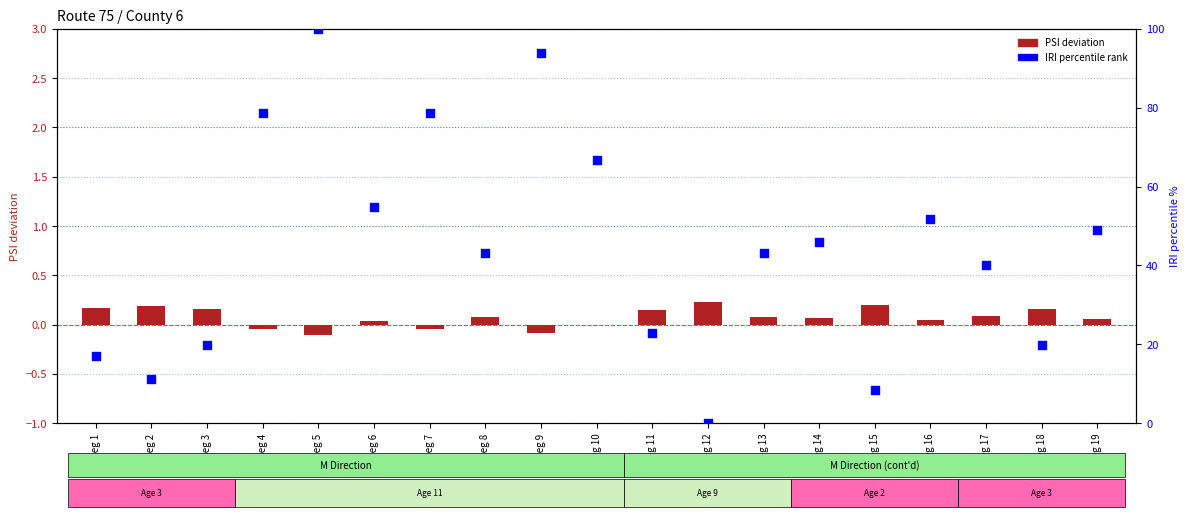

At how many categories does at least one series exceed 96?

1